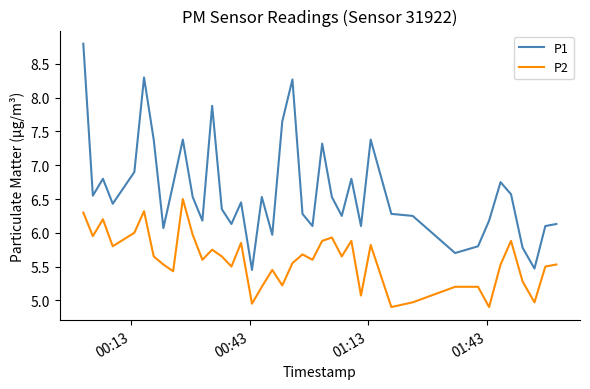

What are all the series names shown in the legend?

P1, P2